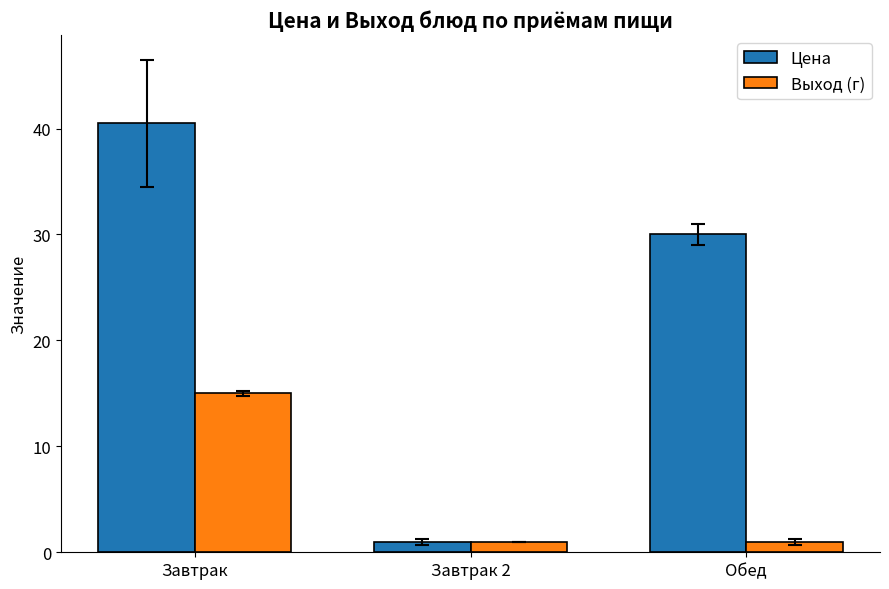

What is the average value of the Цена series?

23.8